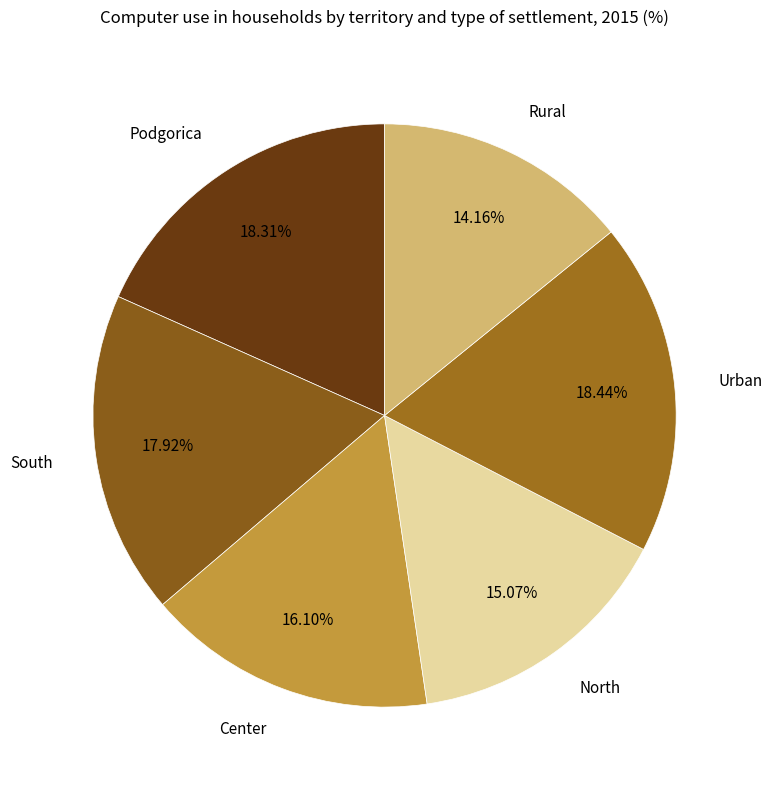

The Podgorica slice represents 18% of the pie. True or false?

True